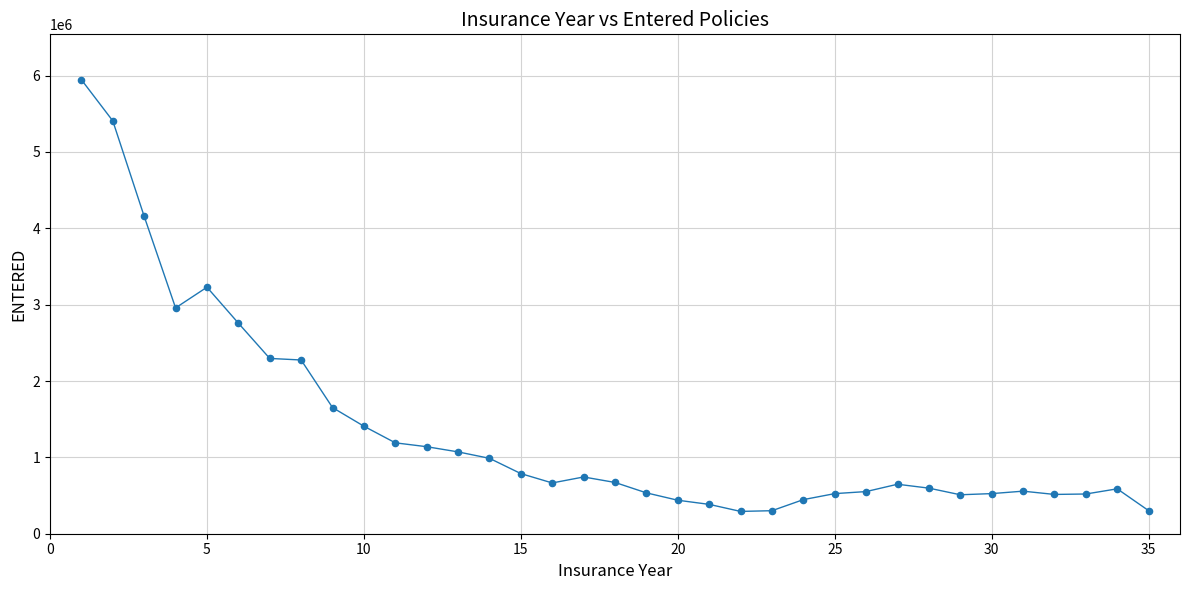

What is the minimum value shown in the chart?

292200